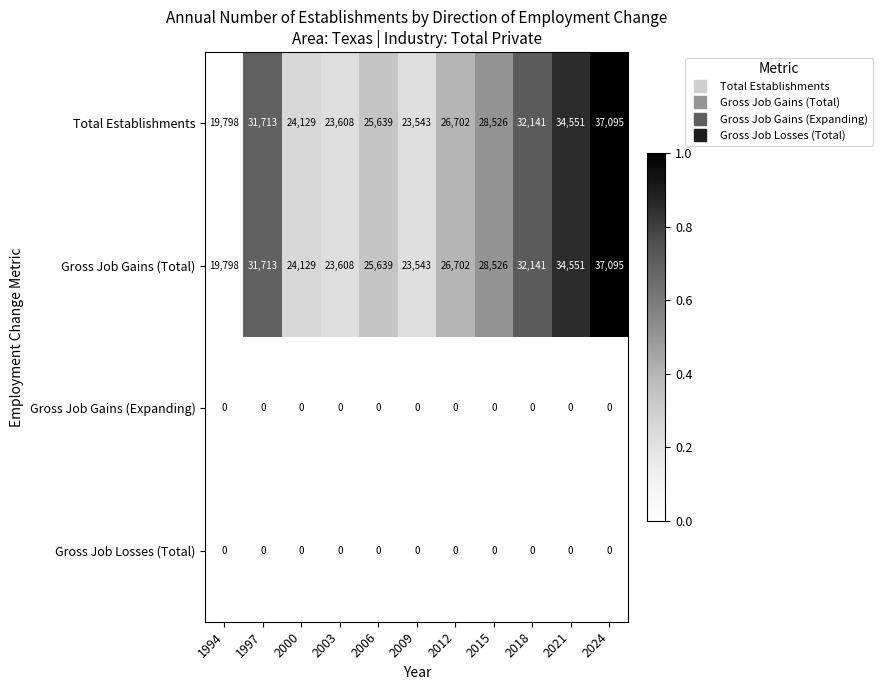

Where does the Total Establishments series first go above 26702?

1997